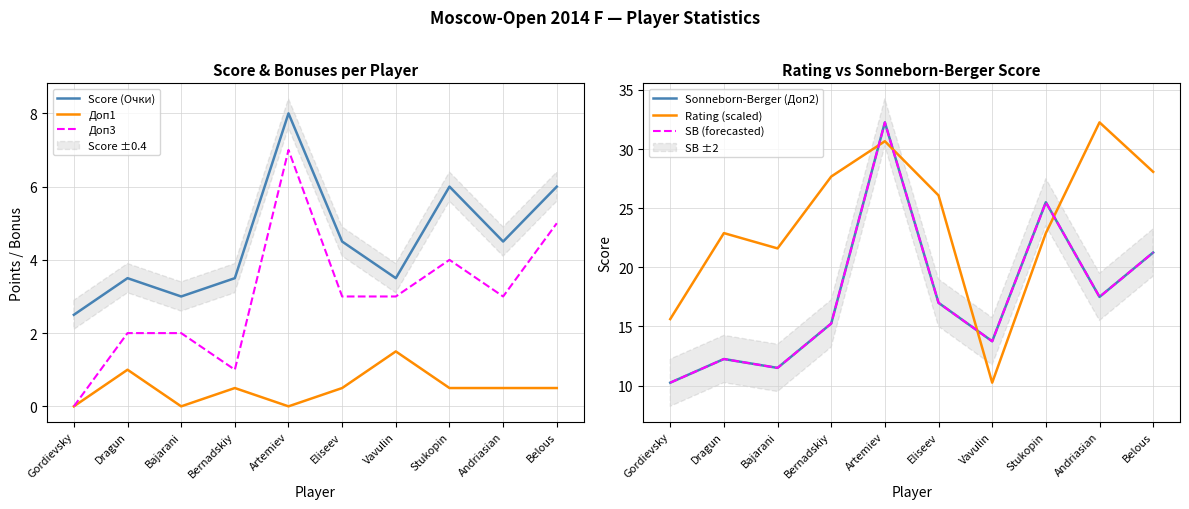

How many series are shown in this chart?

6